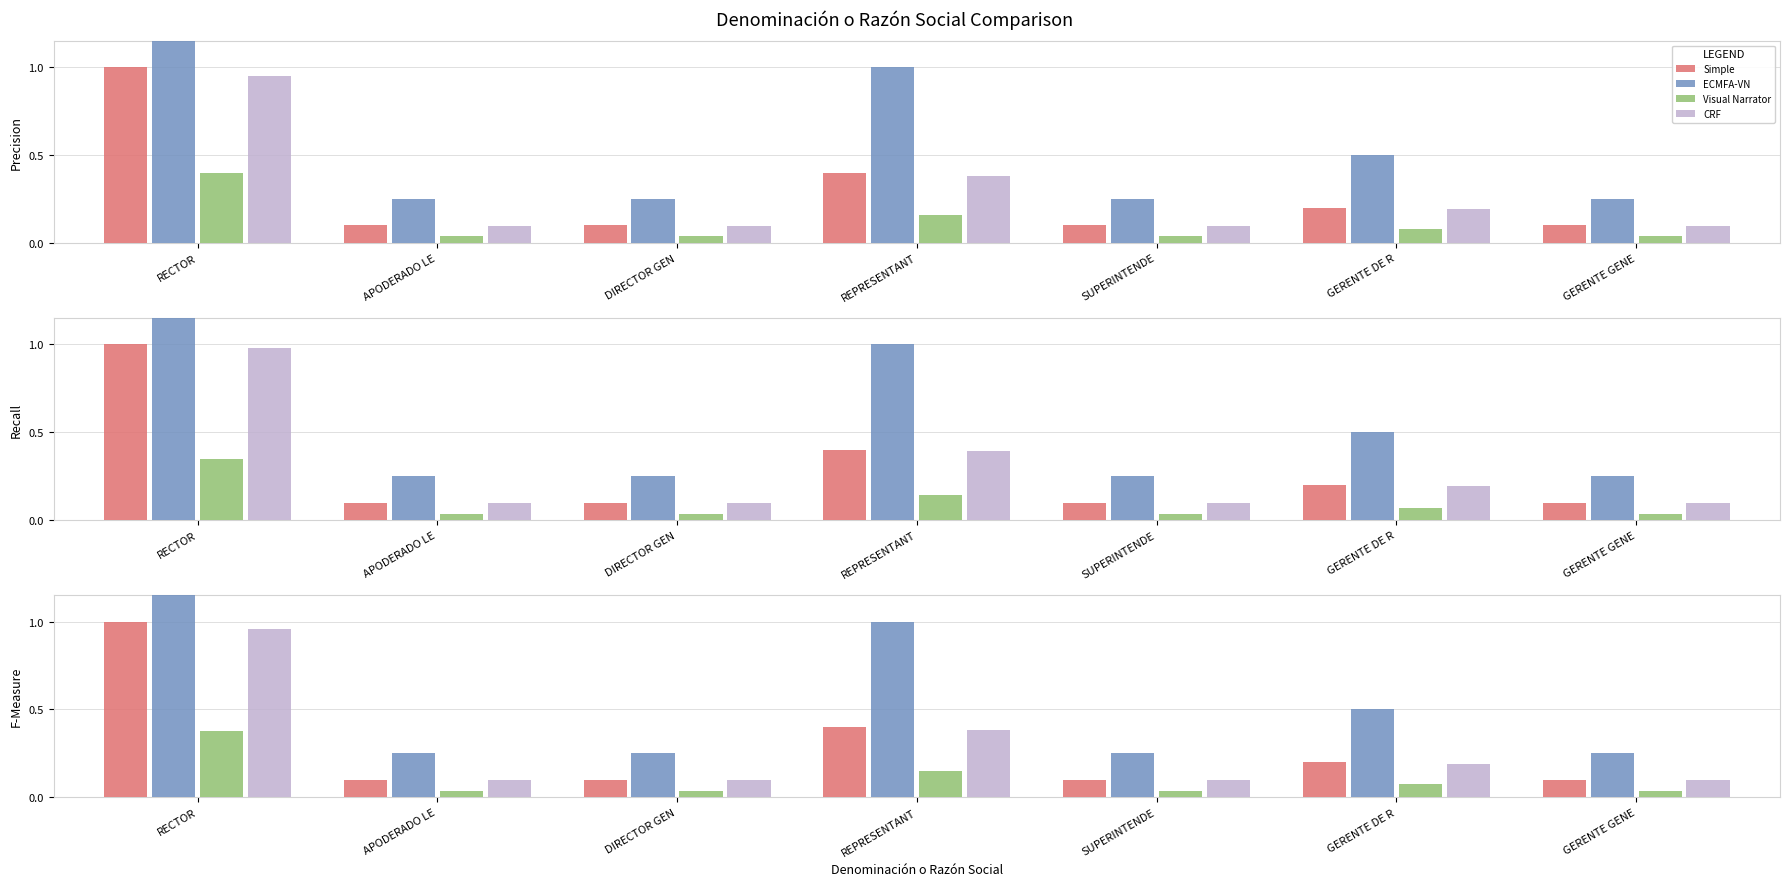

What is the average value of the ECMFA-VN series?

0.7